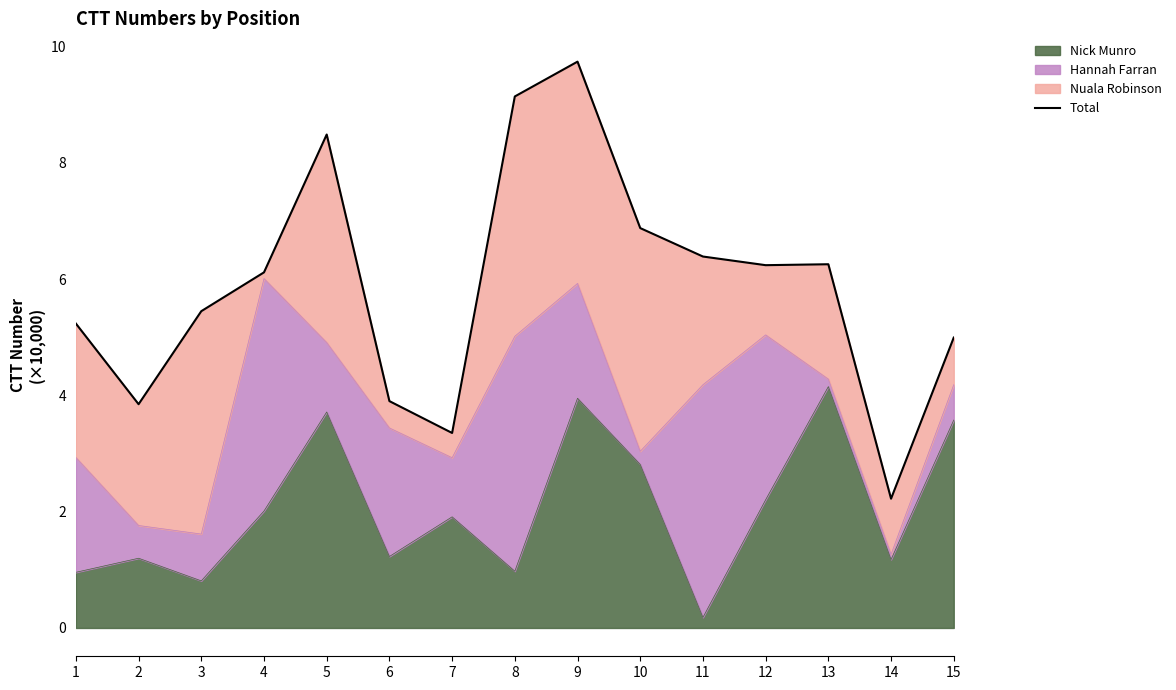

Is it true that the value at 11 is 6.4?

True